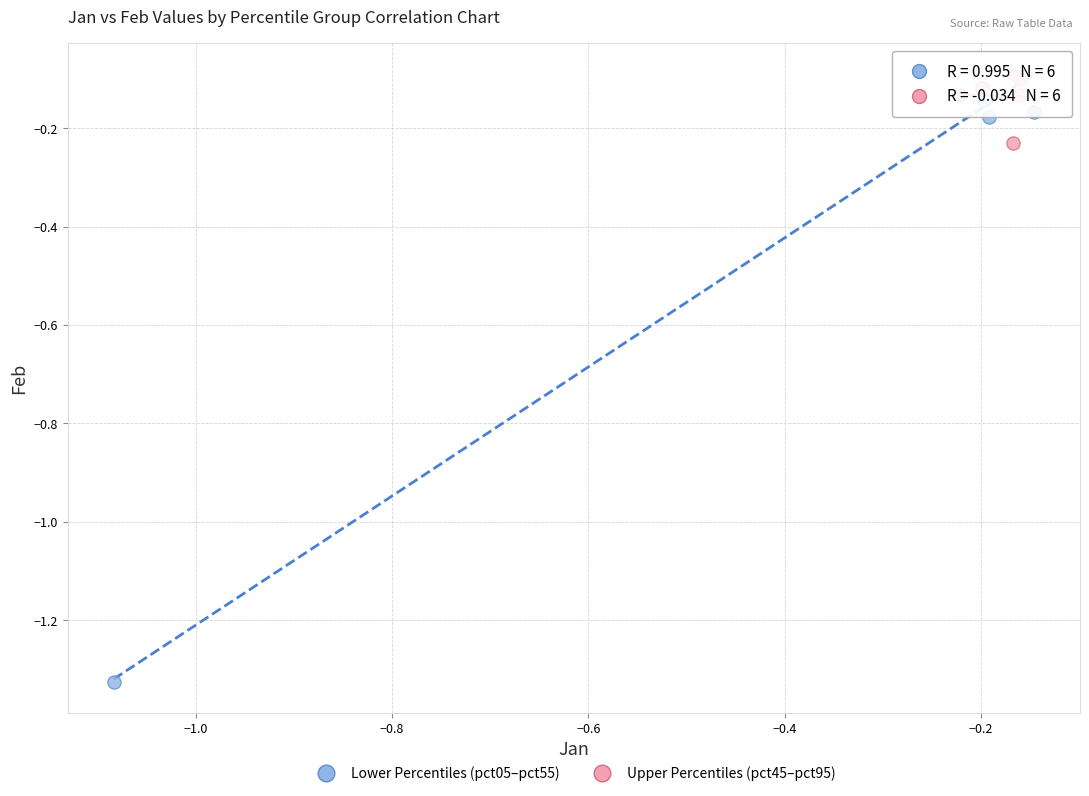

Which series reaches the minimum Y coordinate?

Lower Percentiles (pct05–pct55)